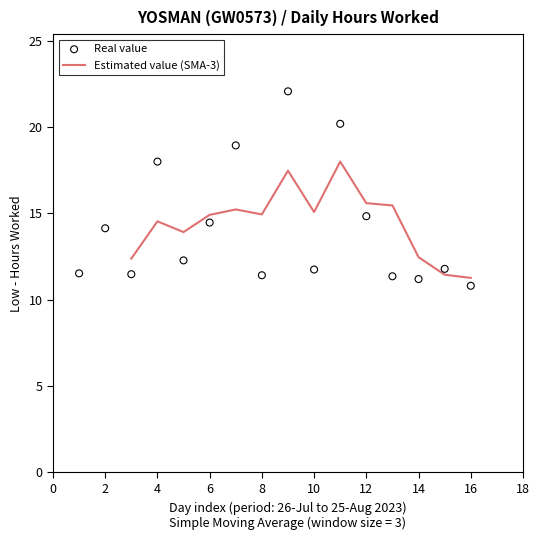

True or false: Estimated value (SMA-3) has a value of 14.9 at 6.

True